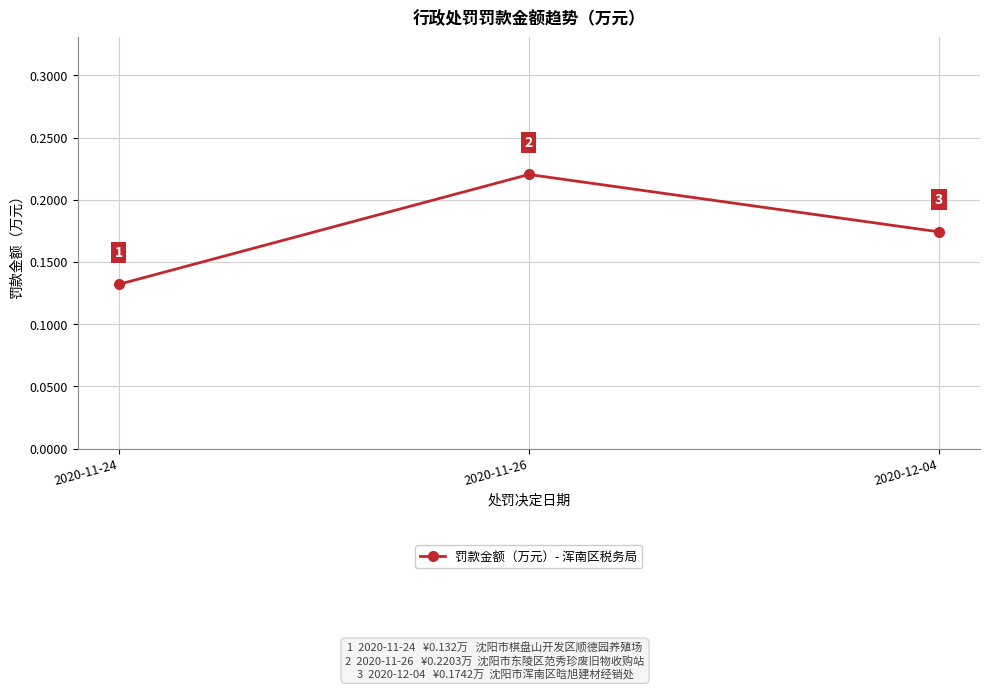

The value at 2020-11-26 is 0.1. True or false?

False